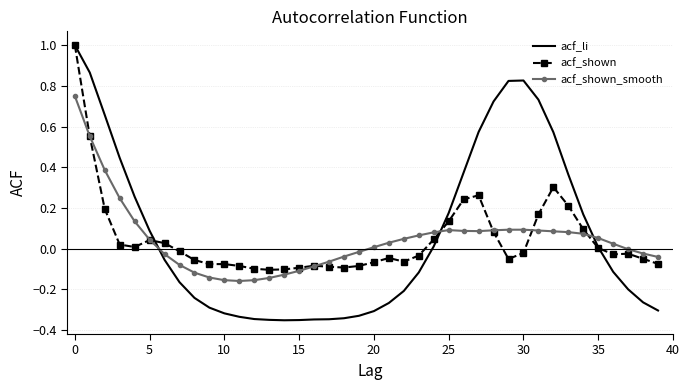

What is the maximum value shown in the chart?

1.0